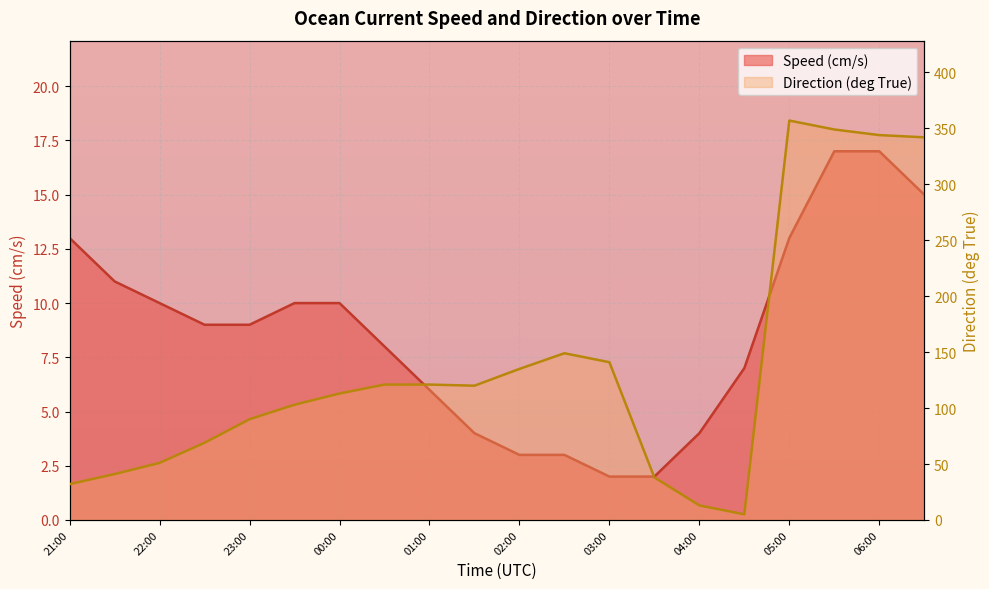

In Direction (deg True) line, how many points are higher than both neighbors (excluding endpoints)?

2